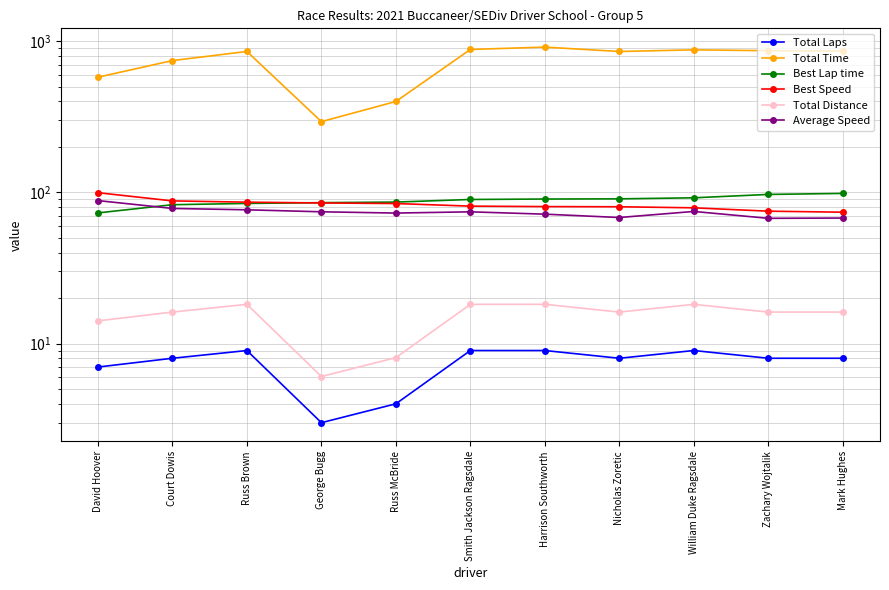

True or false: Total Distance and Total Time cross at least once.

False